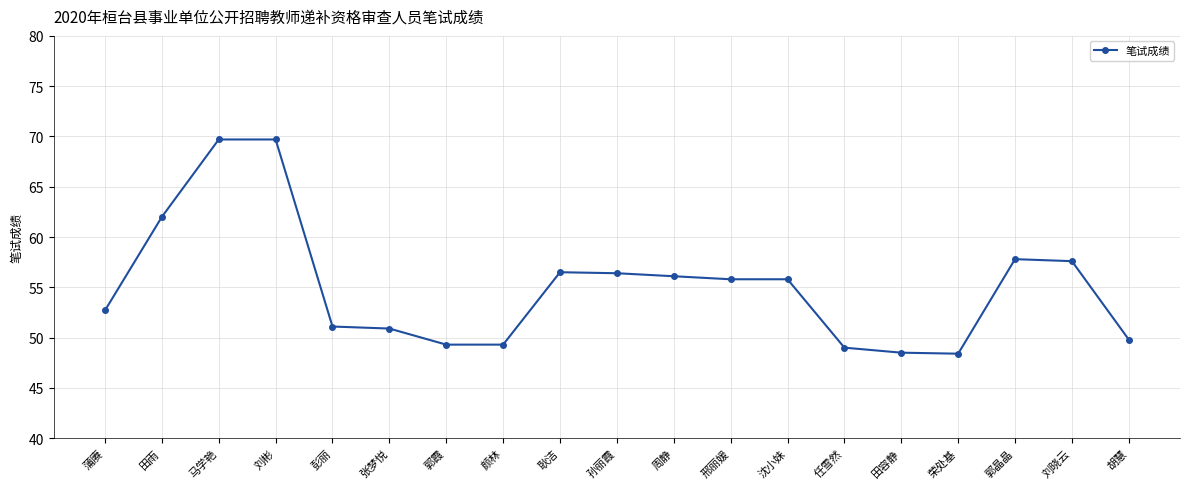

What position from the left is 荣处基?

16